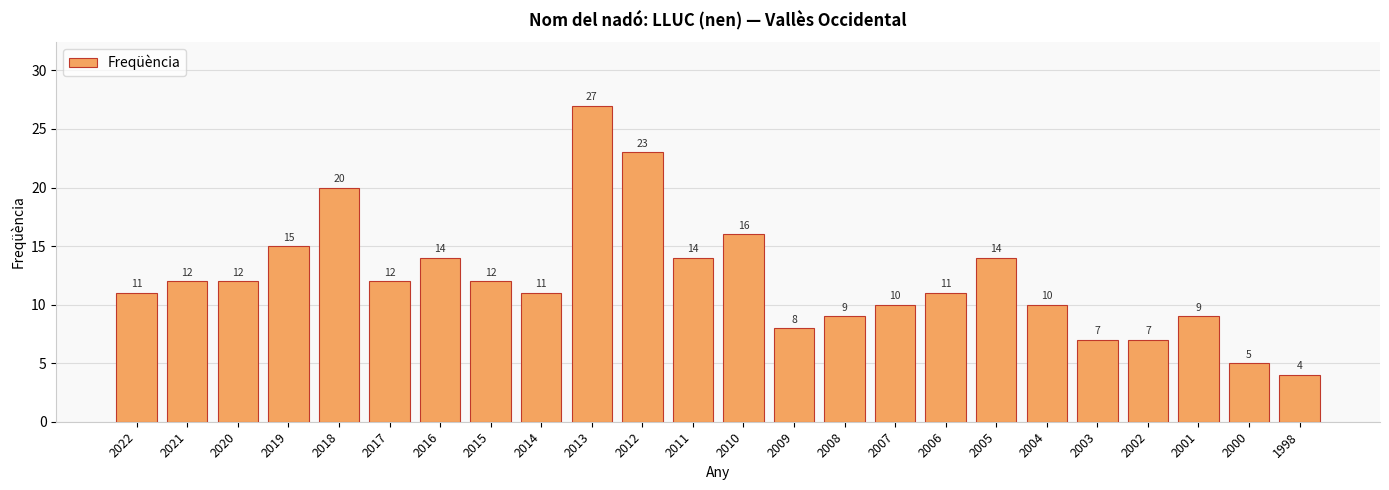

What is the difference between the values at 2013 and 2017?

15